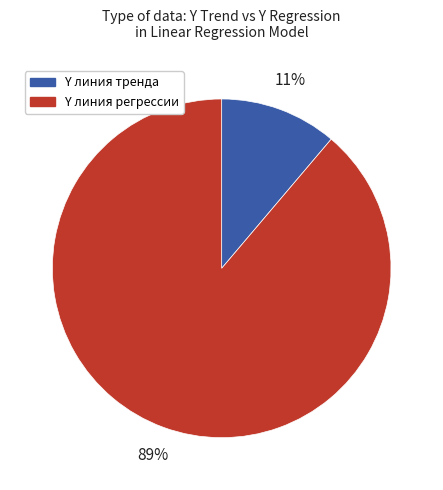

The Y линия тренда slice represents 11% of the pie. True or false?

True